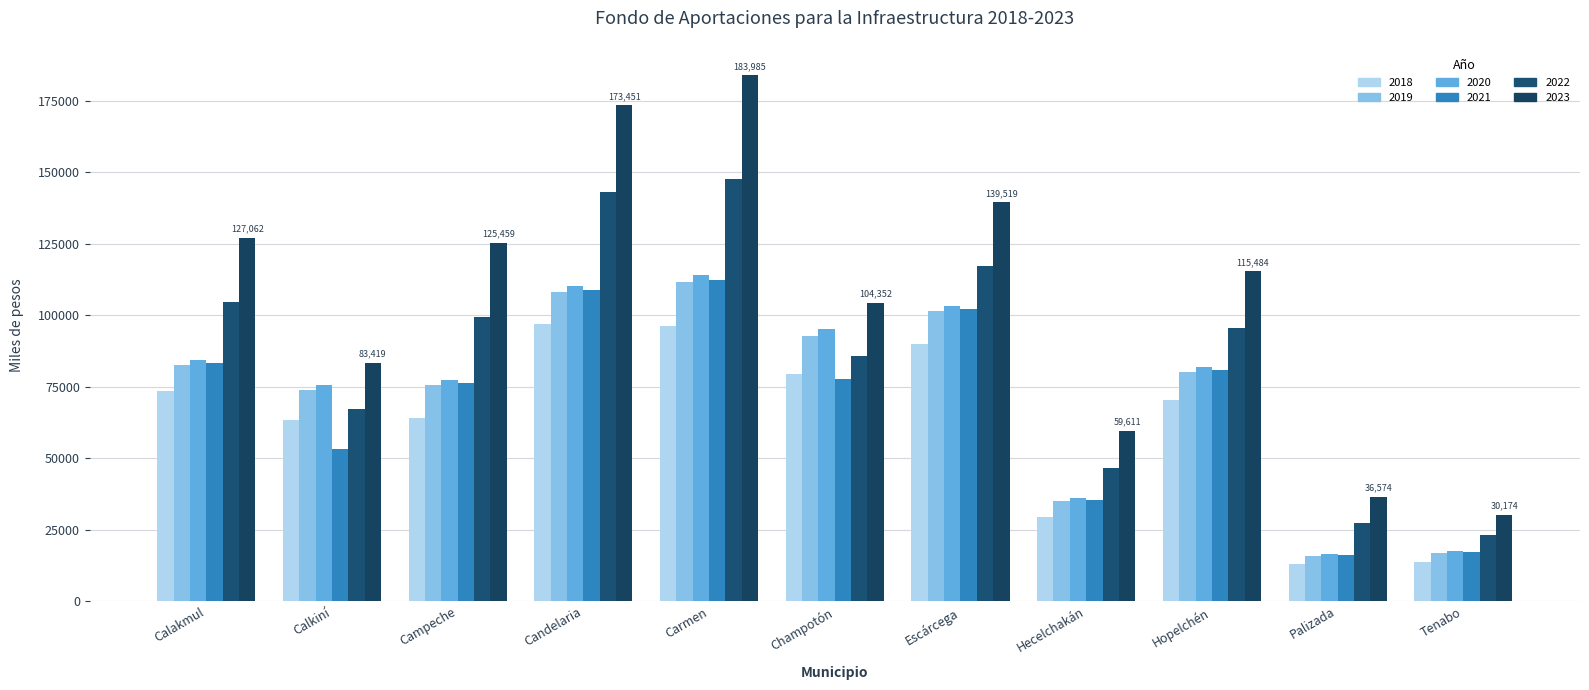

List the labels in order of 2018 value, smallest first.

Palizada, Tenabo, Hecelchakán, Calkiní, Campeche, Hopelchén, Calakmul, Champotón, Escárcega, Carmen, Candelaria